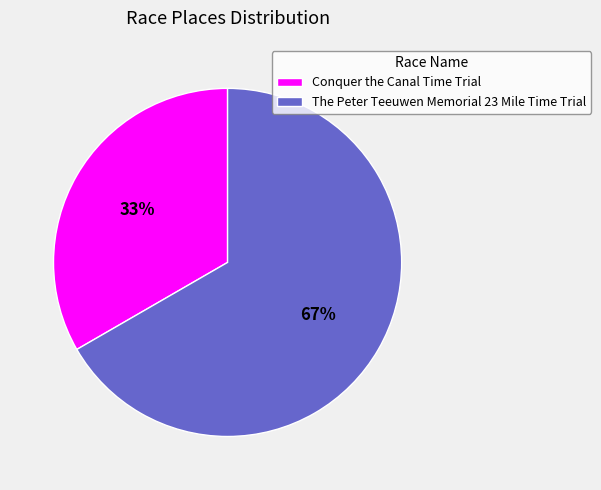

To the nearest percent, what is the combined percentage of The Peter Teeuwen Memorial 23 Mile Time Trial and Conquer the Canal Time Trial?

100%